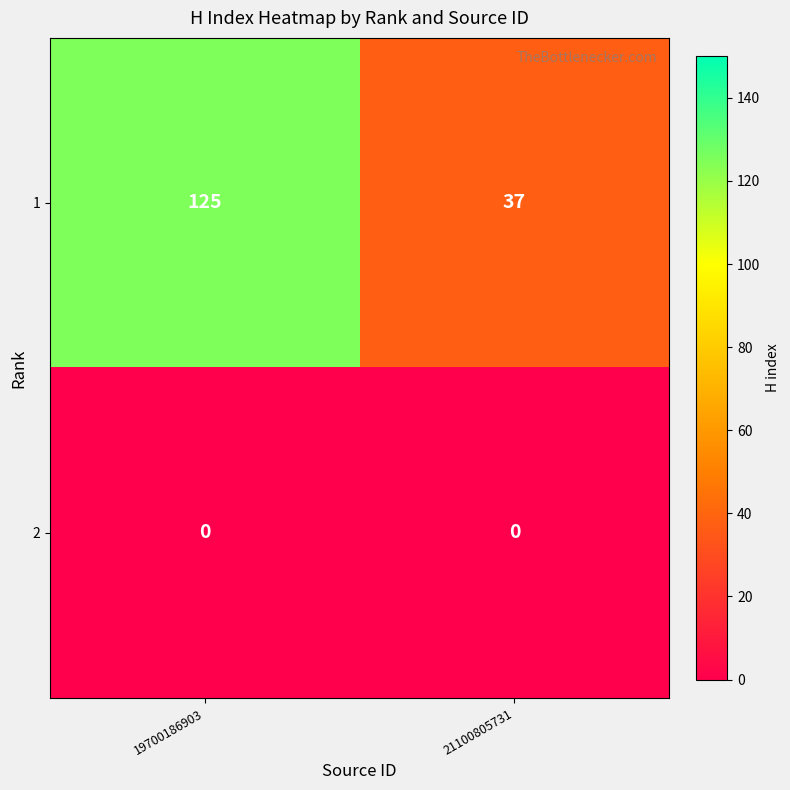

What is the difference between the highest and lowest values at 21100805731?

37